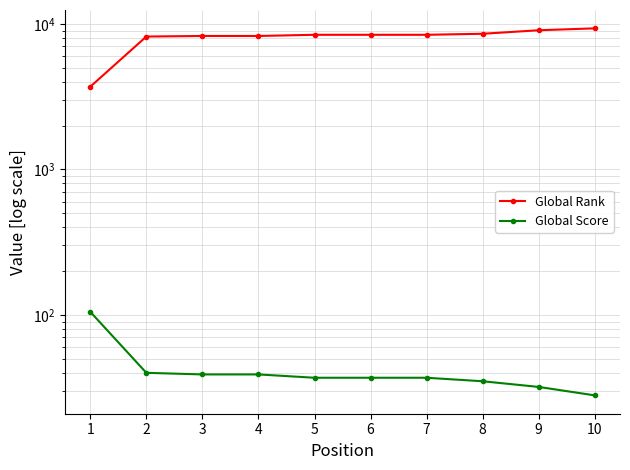

What is the total value across all series at 3?

8293